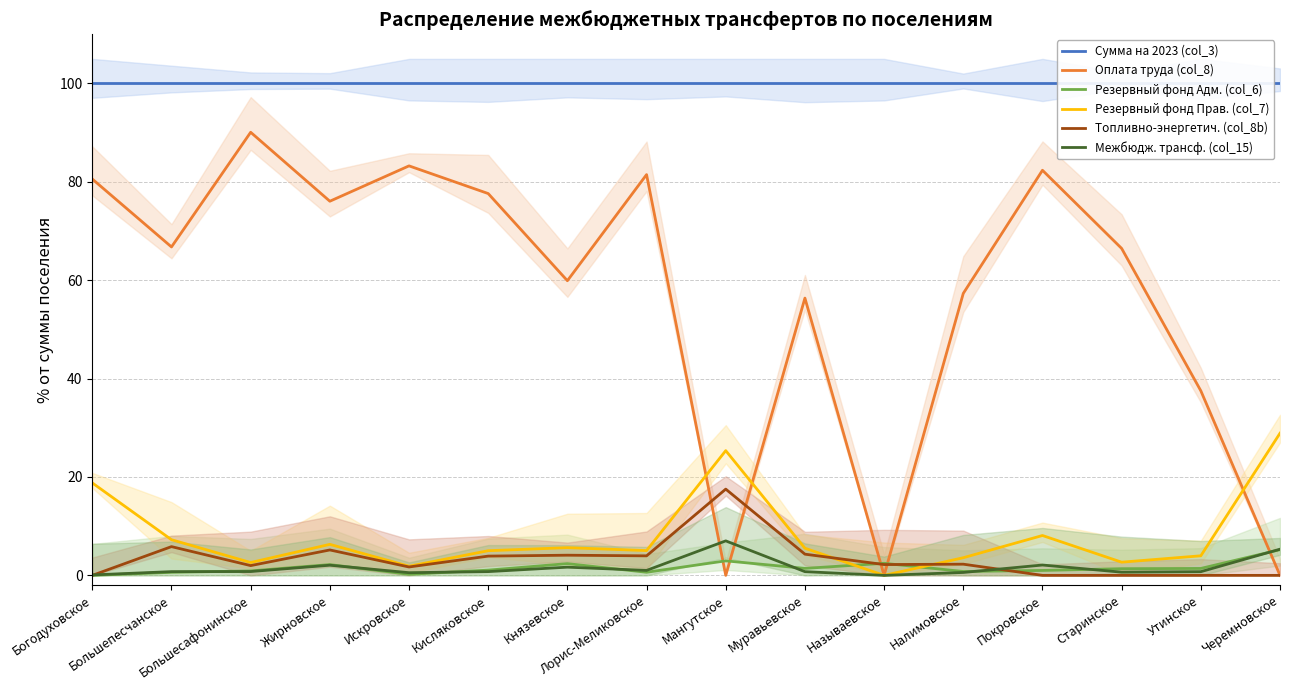

The value of Резервный фонд Прав. (col_7) at Большесафонинское is 4.0. True or false?

False